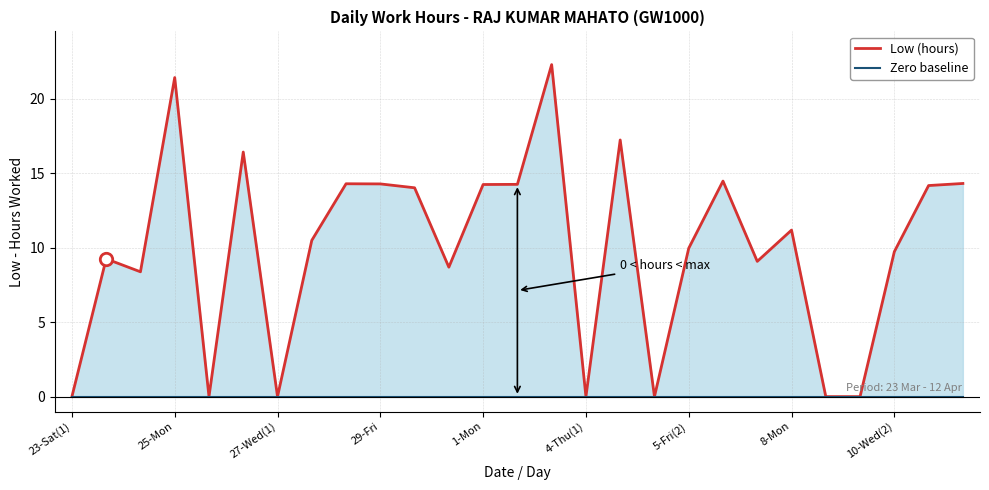

Which series contains the lowest Y value?

Low (hours)